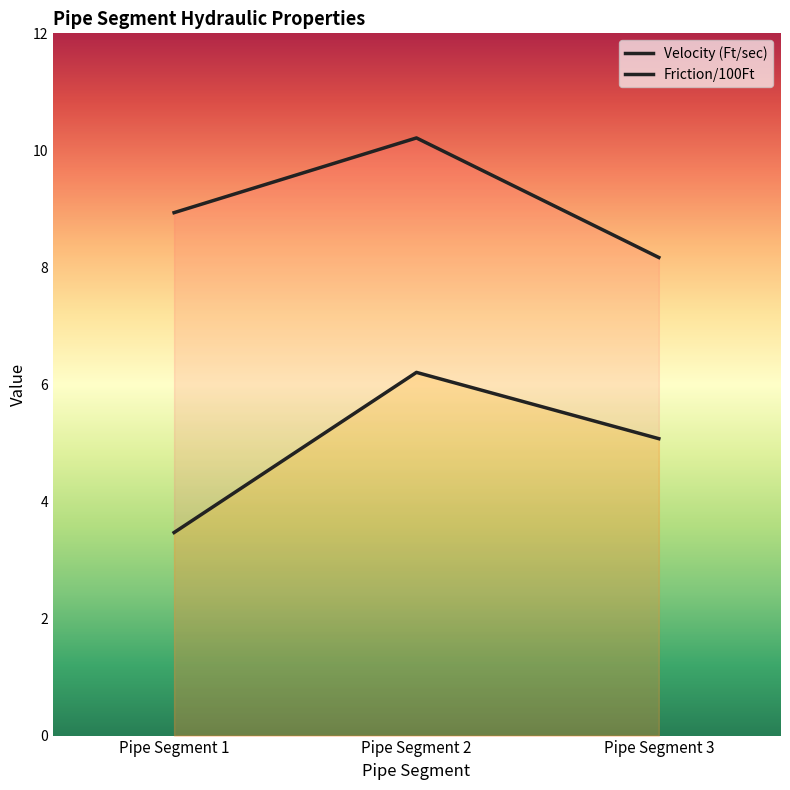

What is the total value across all series at Pipe Segment 2?

16.4